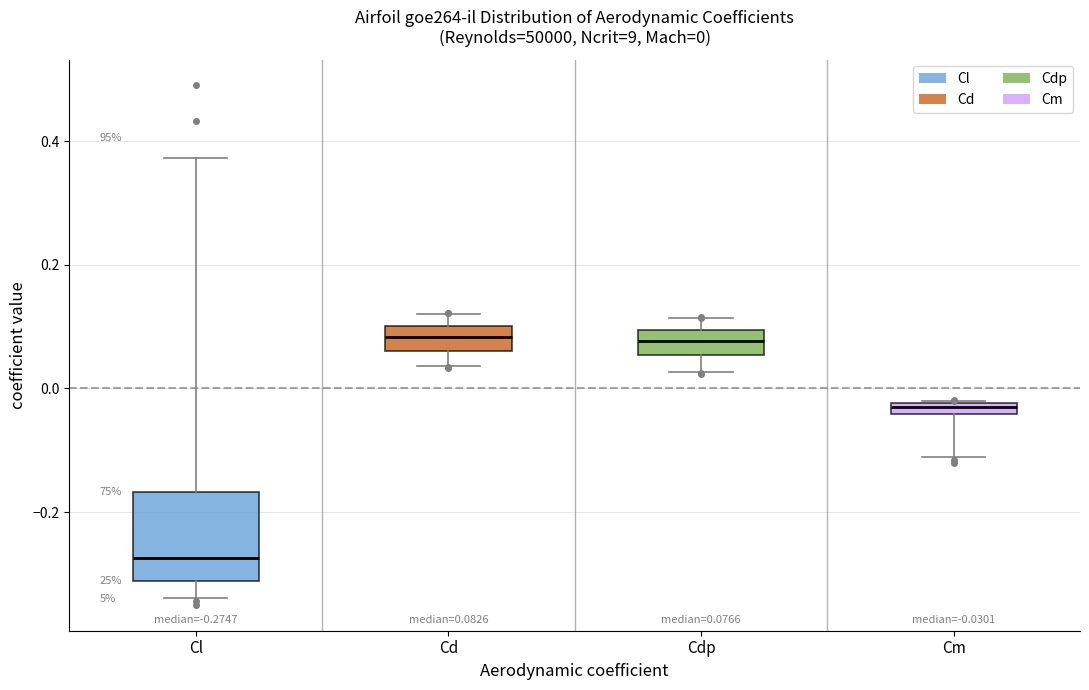

Comparing the boxes themselves (not the whiskers), which one is the tallest?

Cl